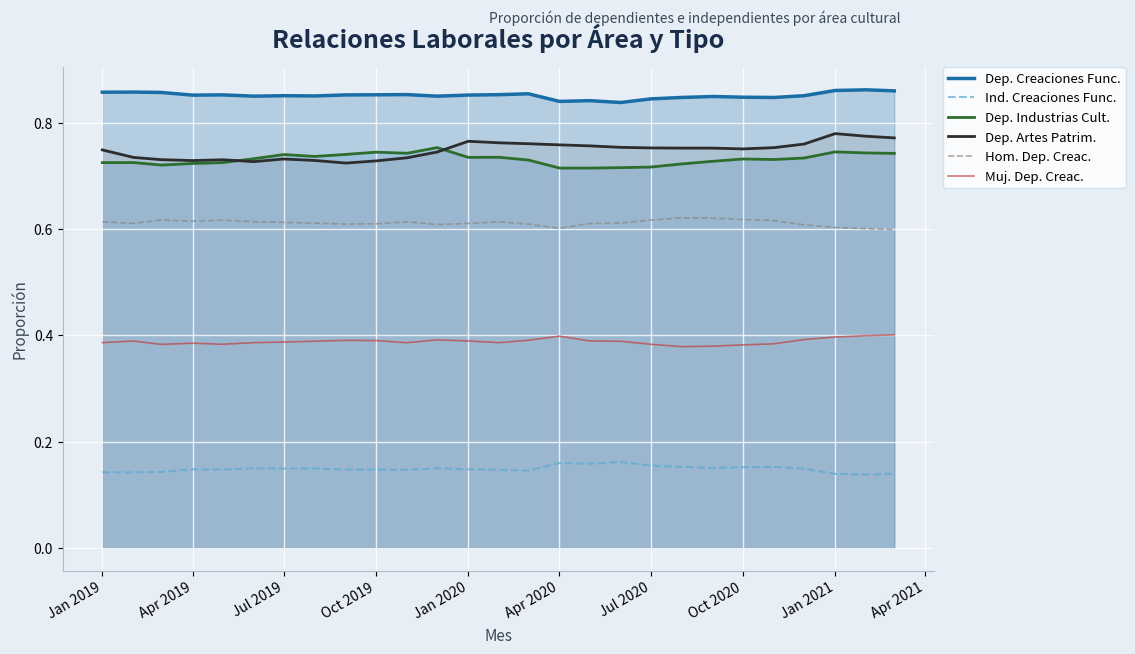

True or false: Dep. Artes Patrim. and Dep. Creaciones Func. intersect in this chart.

False